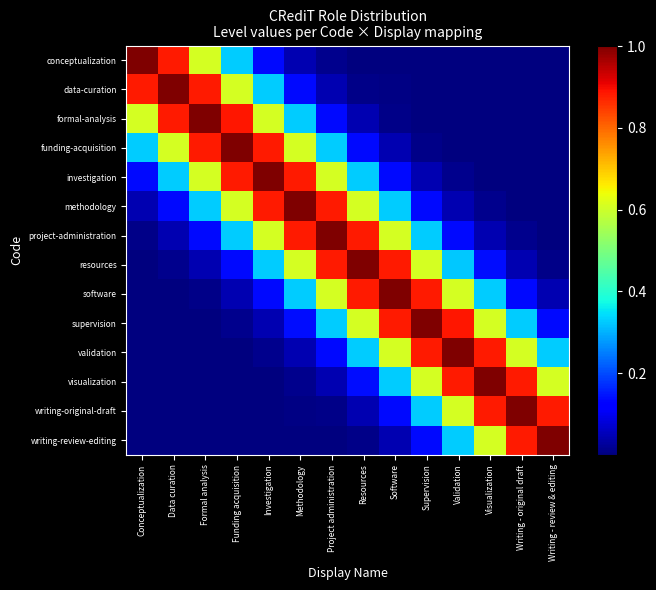

How many data points does each series have?

14